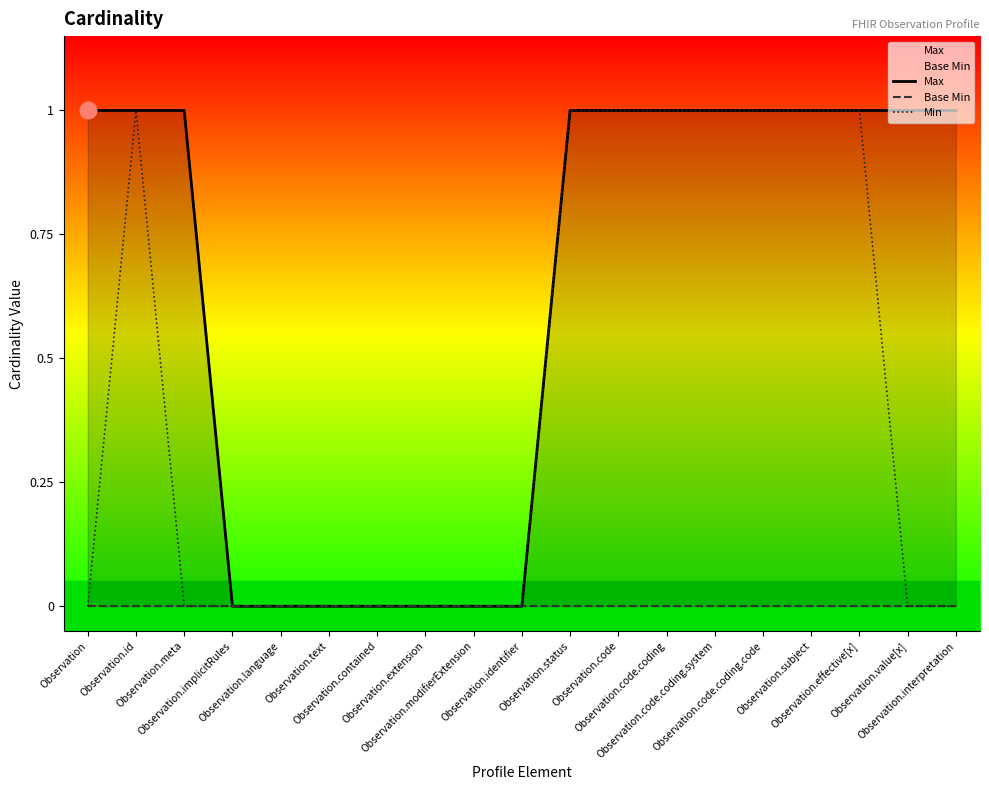

True or false: Max and Base Min intersect in this chart.

False